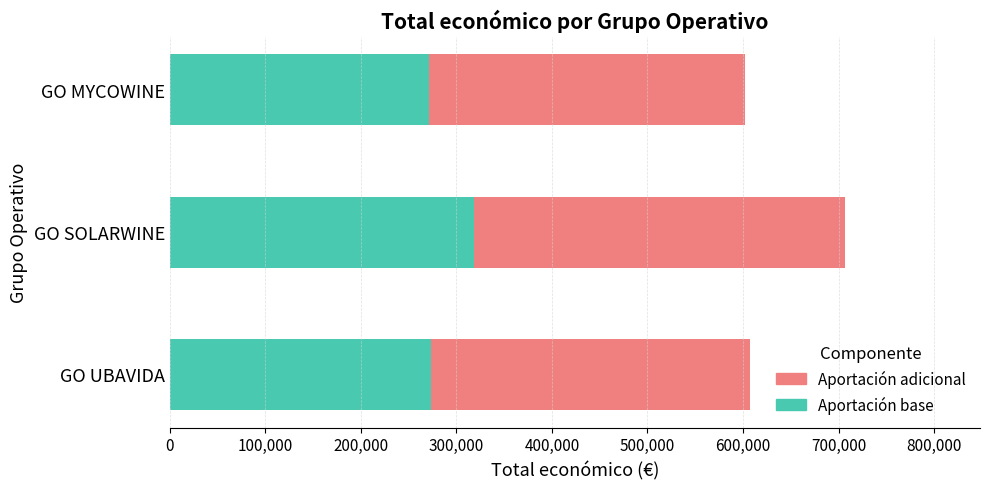

What is the highest value of the Aportación base series?

318013.0